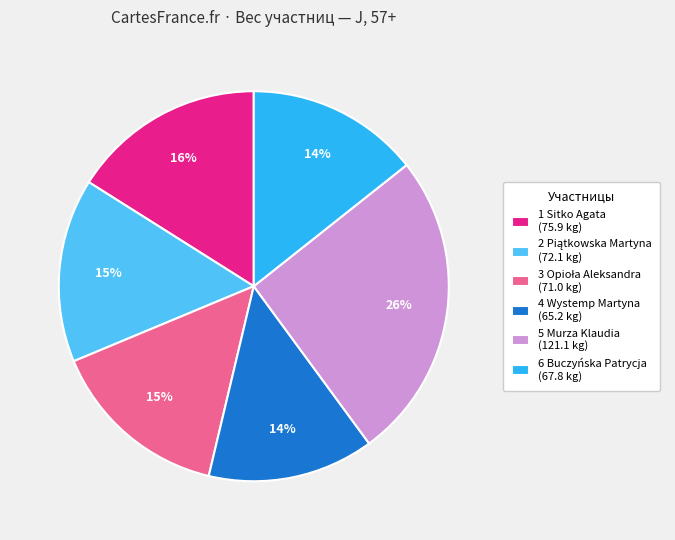

To the nearest percent, what percentage of the pie is 5 Murza Klaudia (121.1 kg)?

26%